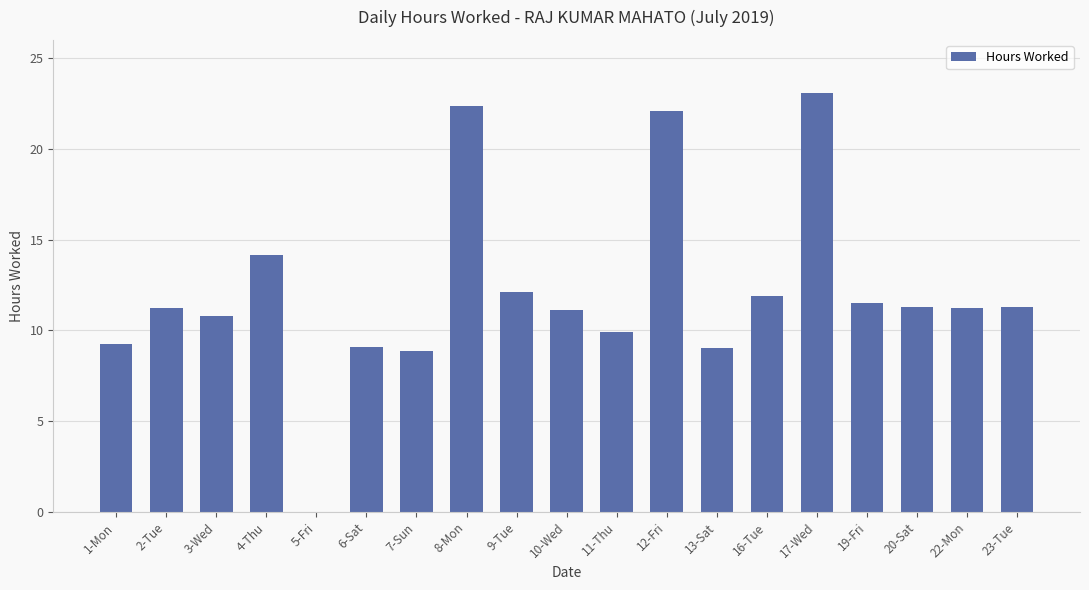

How many data points does each series have?

19